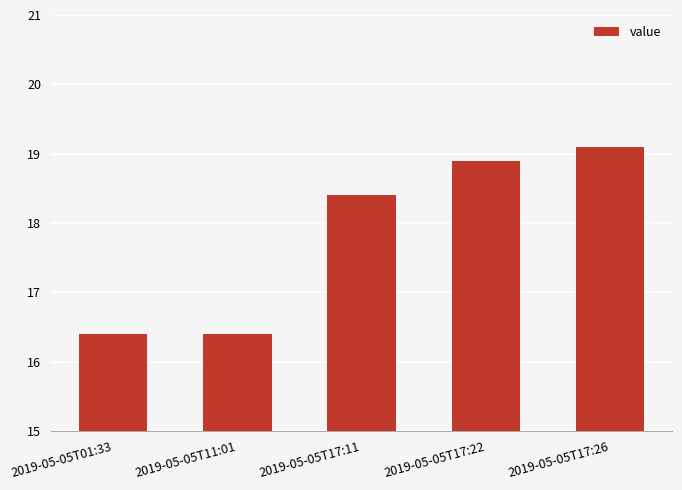

What is the change in value from 2019-05-05T17:11 to 2019-05-05T17:22?

+0.5